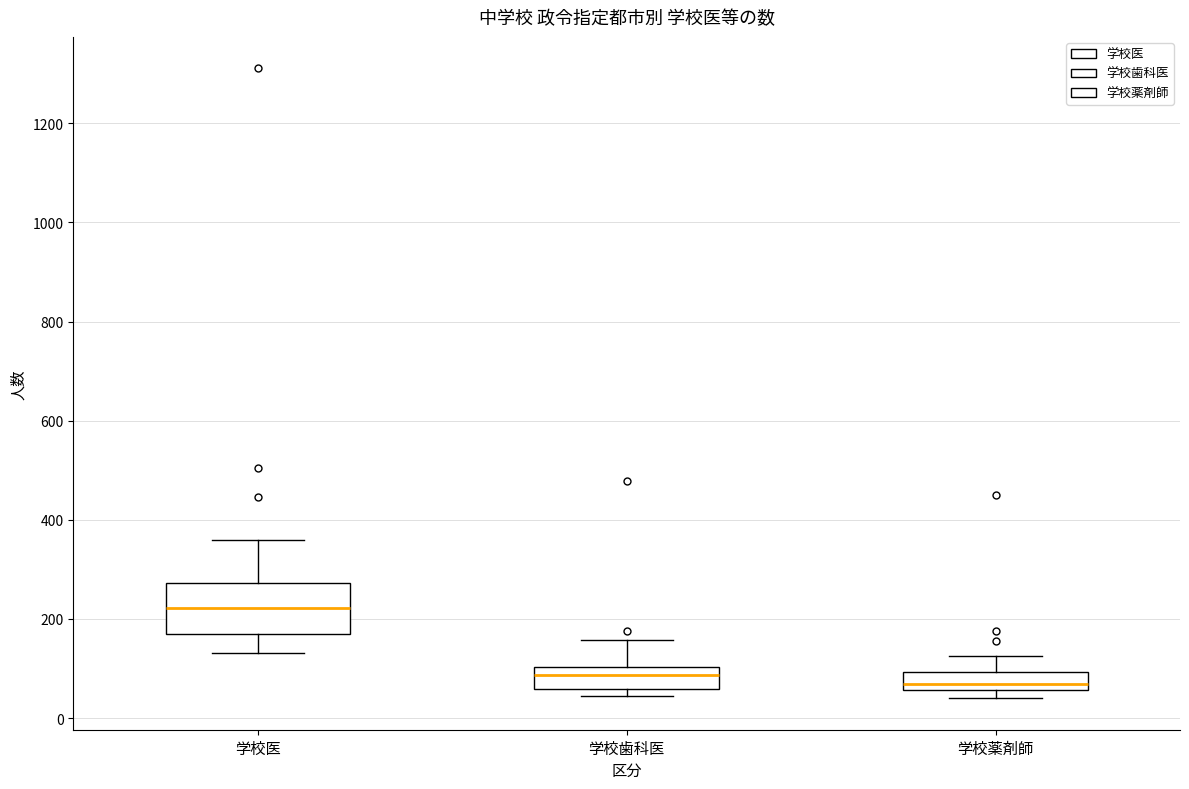

Reading left to right, read every box against the y-axis: the position of its median line, the range the box covers, and the ends of its whiskers. The values are not printed on the chart, so give them approximately, as read against the axis.

学校医: median 220, box 160 to 280, whiskers 140 to 360
学校歯科医: median 80, box 60 to 100, whiskers 40 to 160
学校薬剤師: median 60 (just above the box's lower edge), box 60 to 100, whiskers 40 to 120